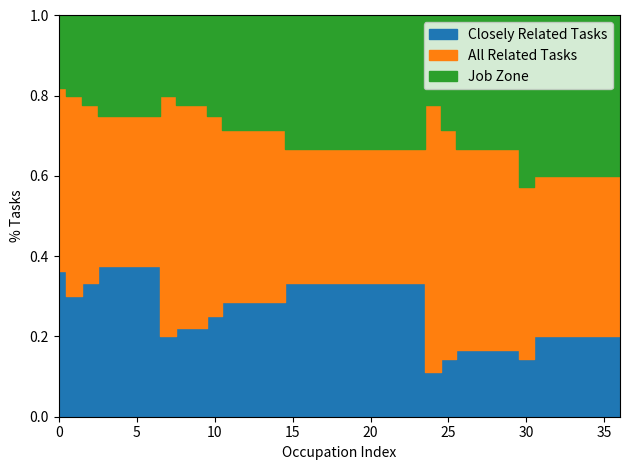

Is the value of Closely Related Tasks at 3 greater than the value of All Related Tasks at 2?

No